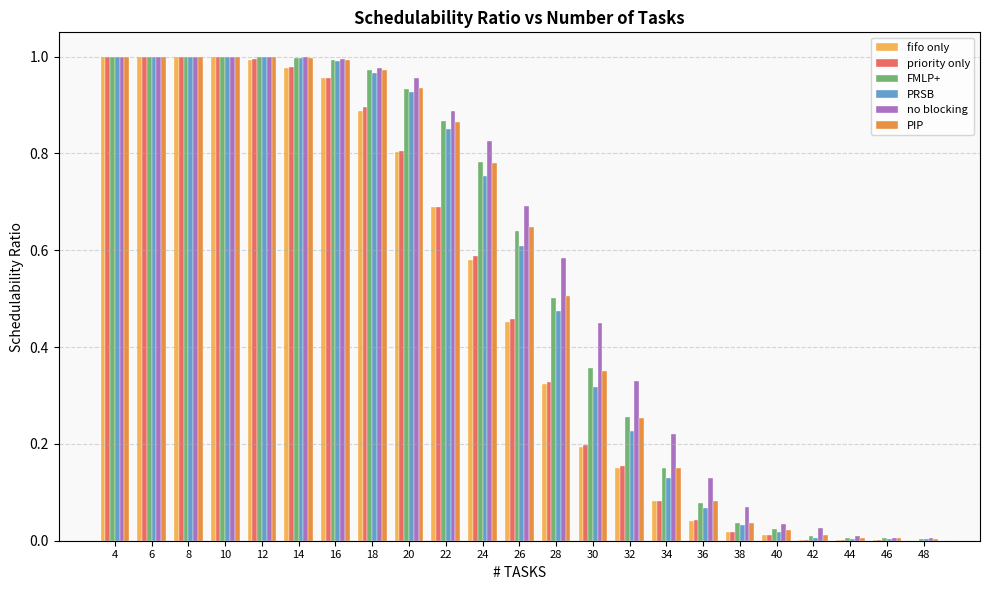

Which series changed the most between 28 and 30?

PRSB